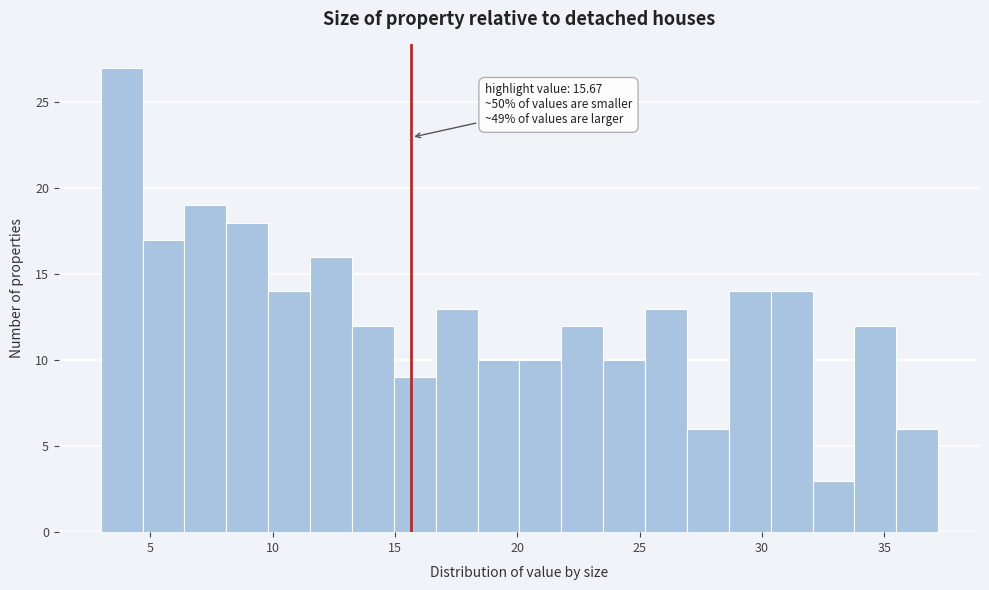

Read against the x-axis, roughly where is the centre of the tallest bar?

4.0